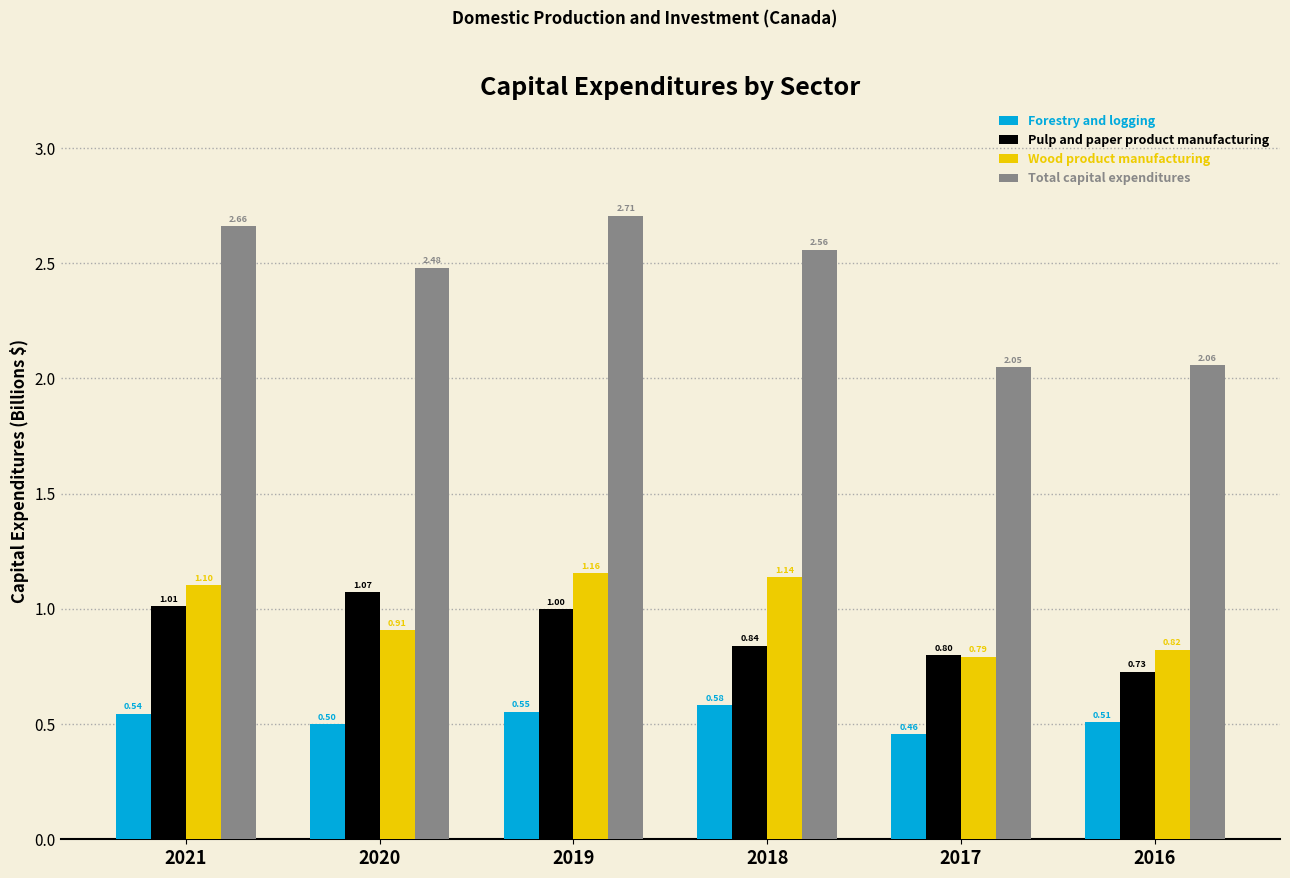

True or false: Pulp and paper product manufacturing has a value of 0.6 at 2020.

False